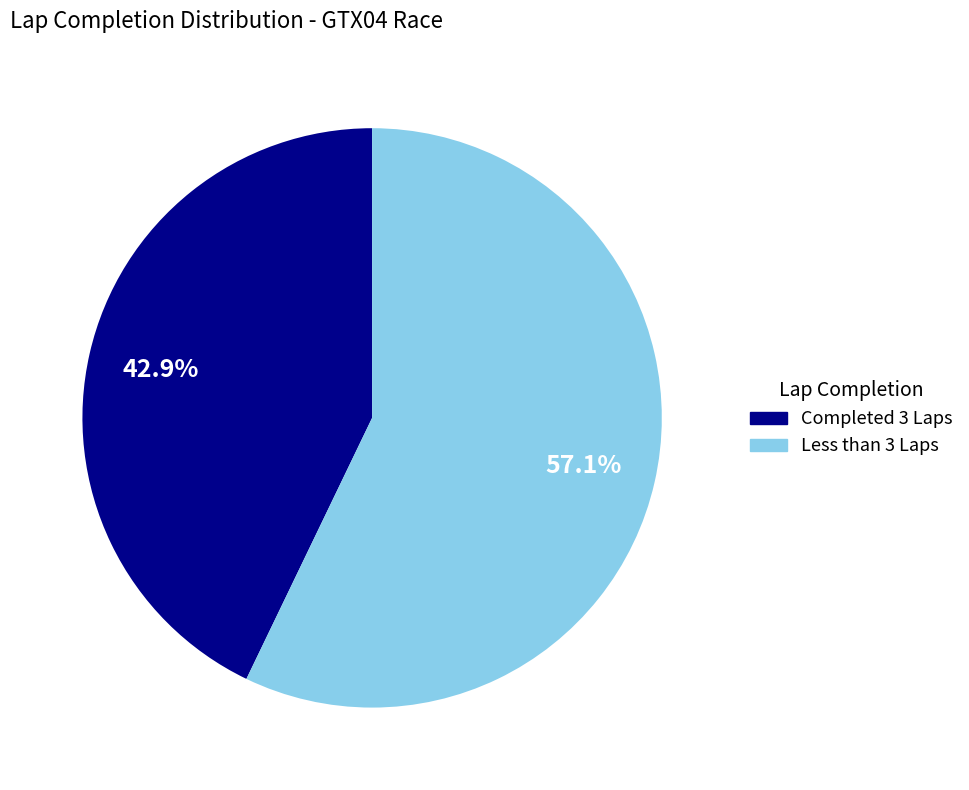

What portion of the pie excludes Completed 3 Laps?

57.1%